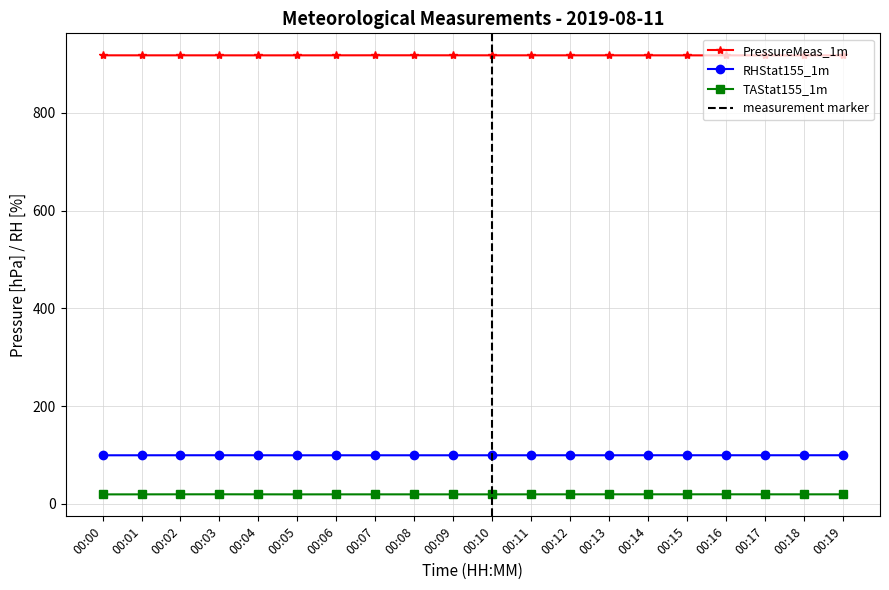

How many lines are shown in the chart?

3